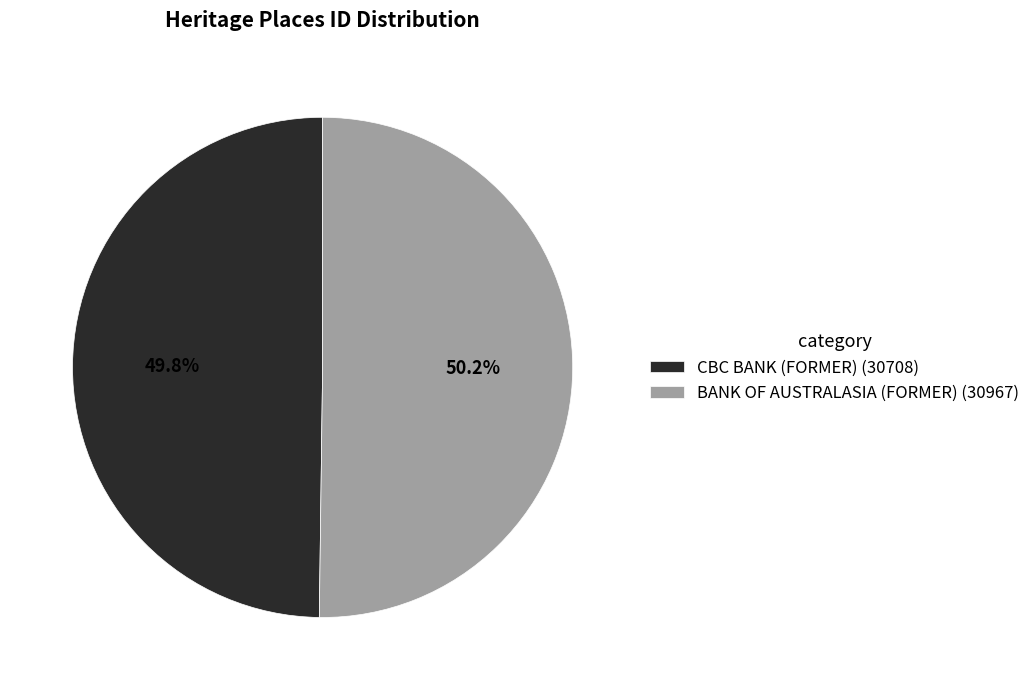

What is the ratio of the value at CBC BANK (FORMER) (30708) to the value at BANK OF AUSTRALASIA (FORMER) (30967)?

1.0